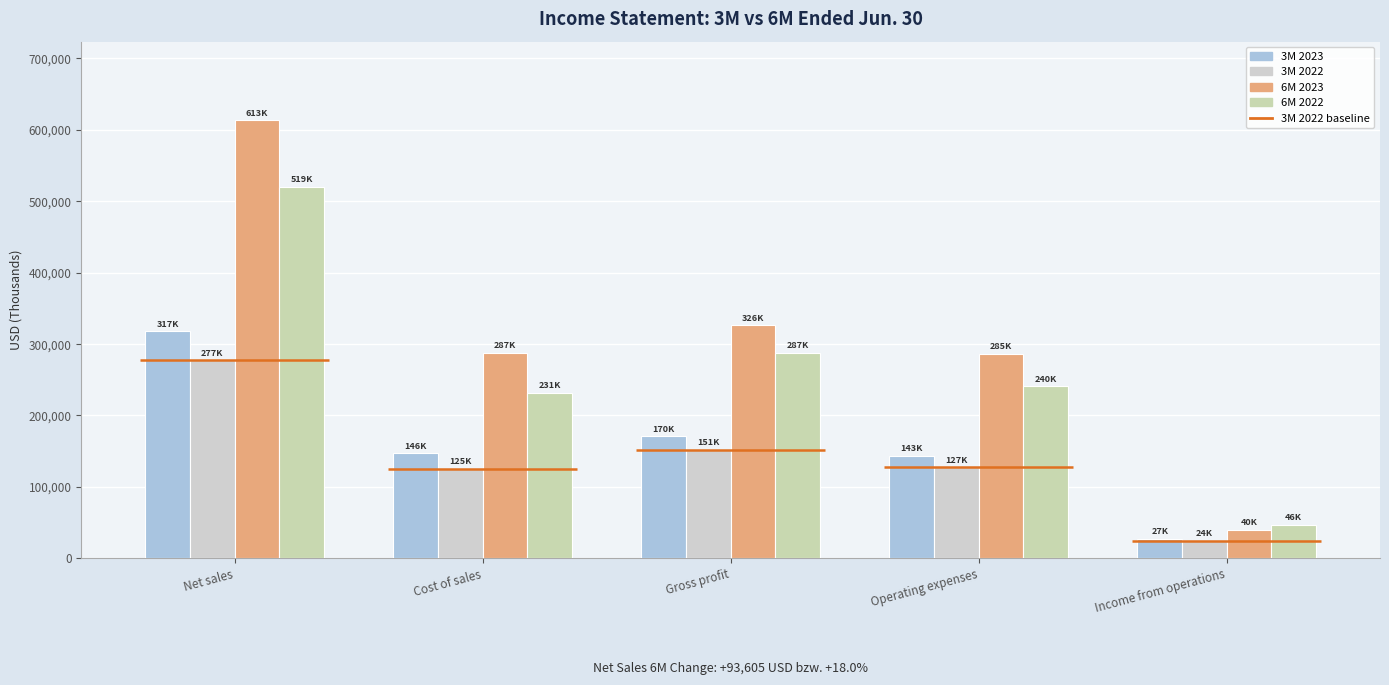

List the series in order of their peak value, lowest first.

3M 2022, 3M 2023, 6M 2022, 6M 2023